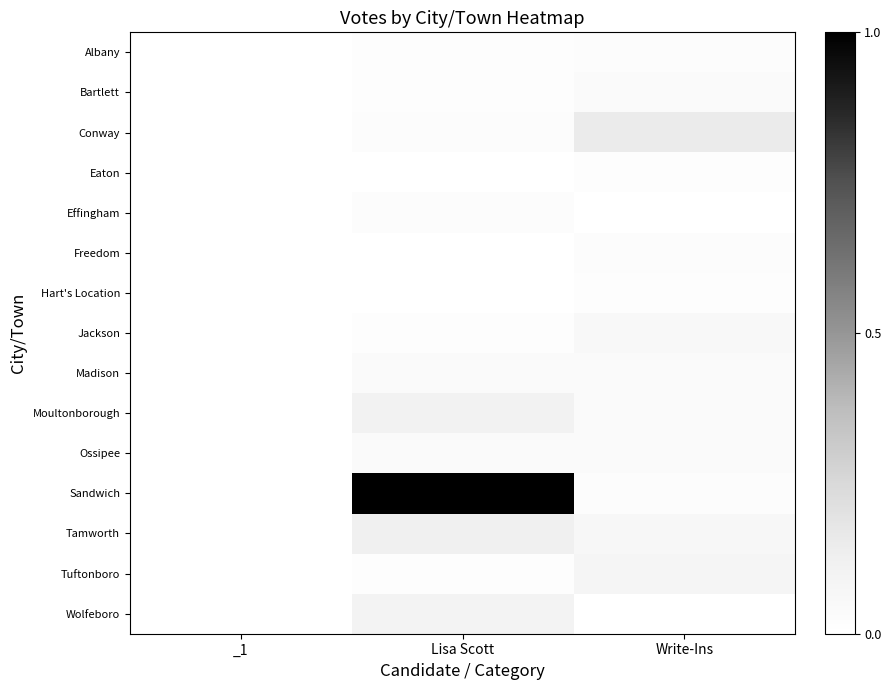

Which series has the widest spread of values?

Sandwich